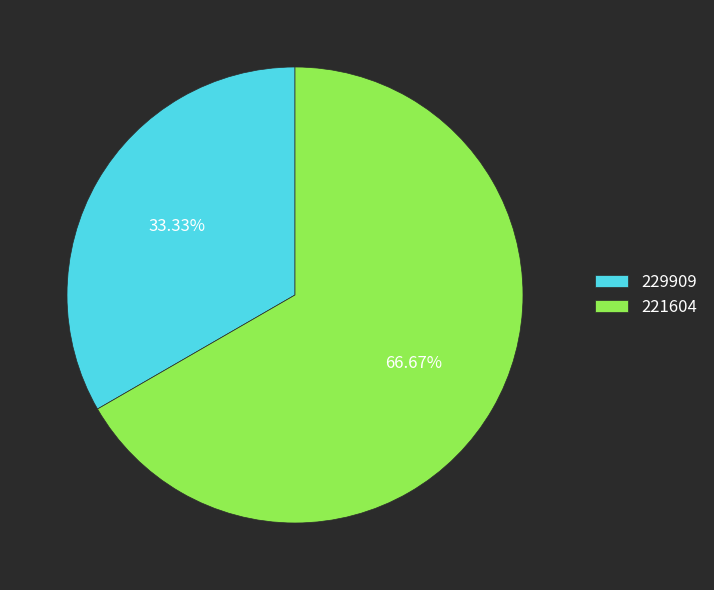

How many segments does this pie chart have?

2